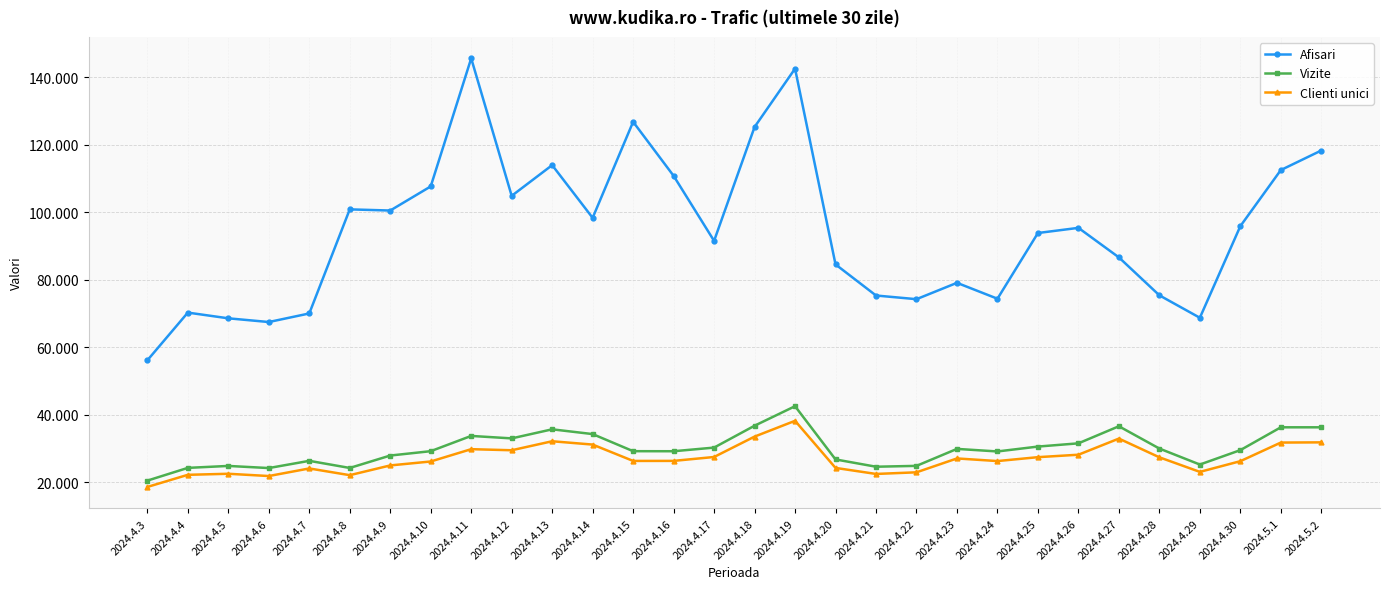

Is it true that Afisari equals 75343 at 2024.4.28?

True